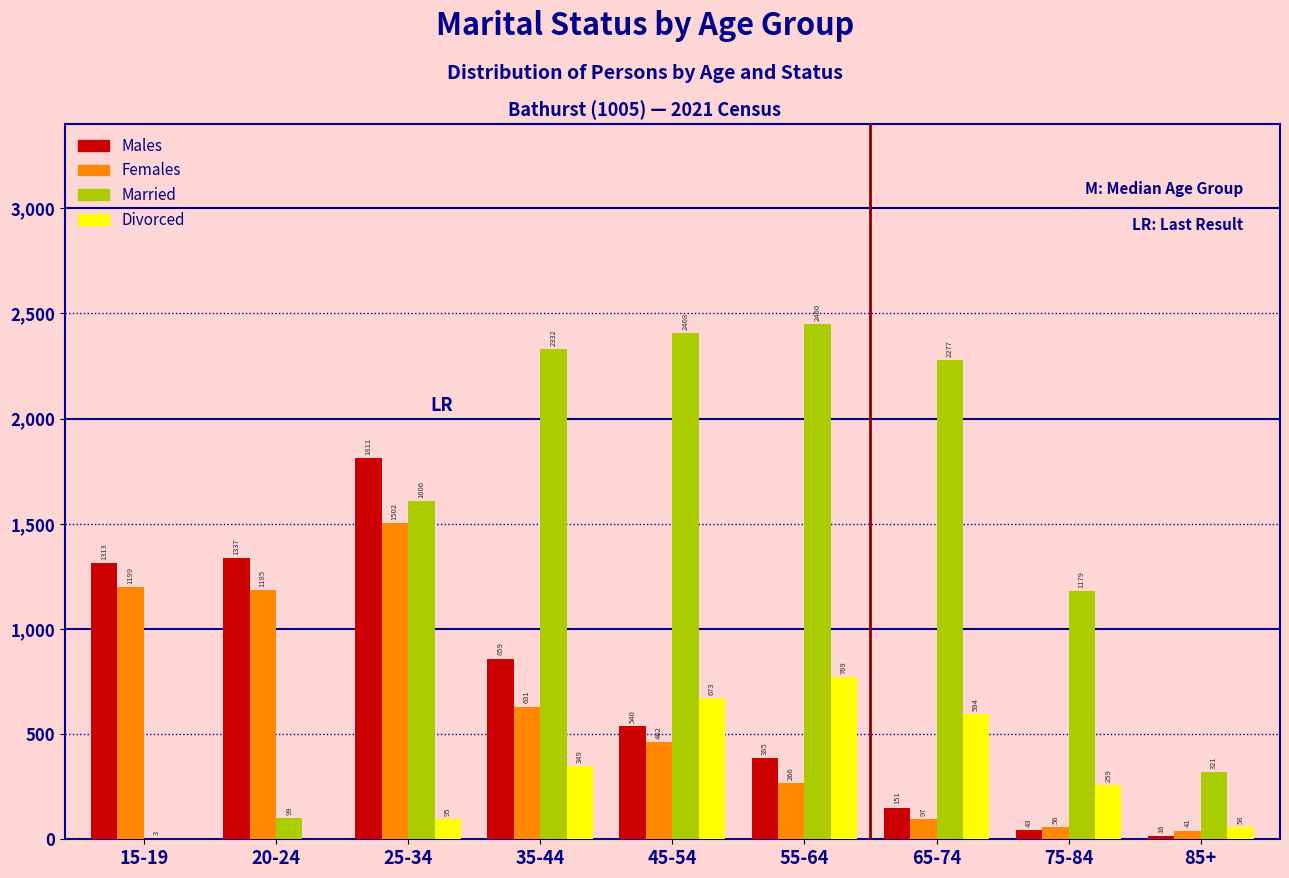

Reading right to left, list all the values displayed in this chart.

Males: 85+=16	75-84=43	65-74=151	55-64=385	45-54=540	35-44=859	25-34=1811	20-24=1337	15-19=1313
Females: 85+=41	75-84=56	65-74=97	55-64=266	45-54=462	35-44=631	25-34=1502	20-24=1185	15-19=1199
Married: 85+=321	75-84=1179	65-74=2277	55-64=2450	45-54=2408	35-44=2332	25-34=1606	20-24=99	15-19=3
Divorced: 85+=58	75-84=259	65-74=594	55-64=769	45-54=673	35-44=349	25-34=95	20-24=0	15-19=0